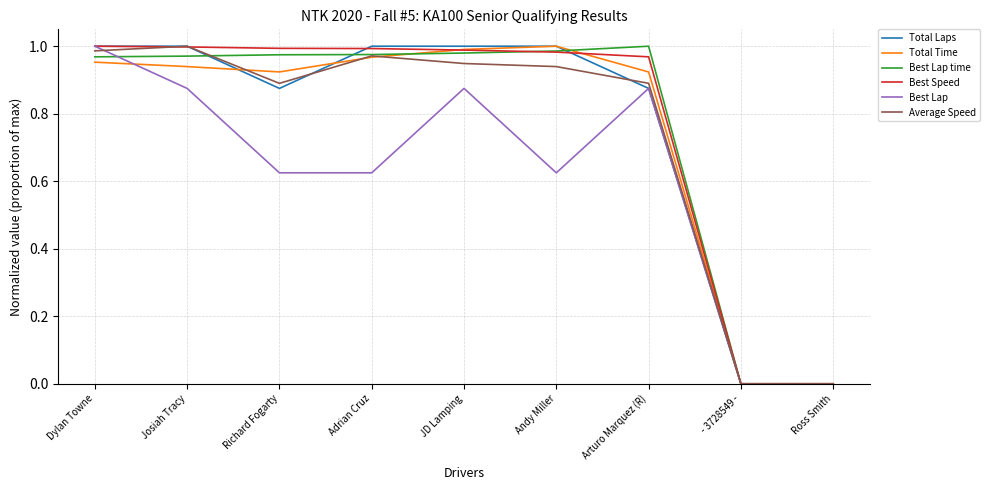

Is the value of Total Time at Josiah Tracy greater than the value of Best Lap at Dylan Towne?

No